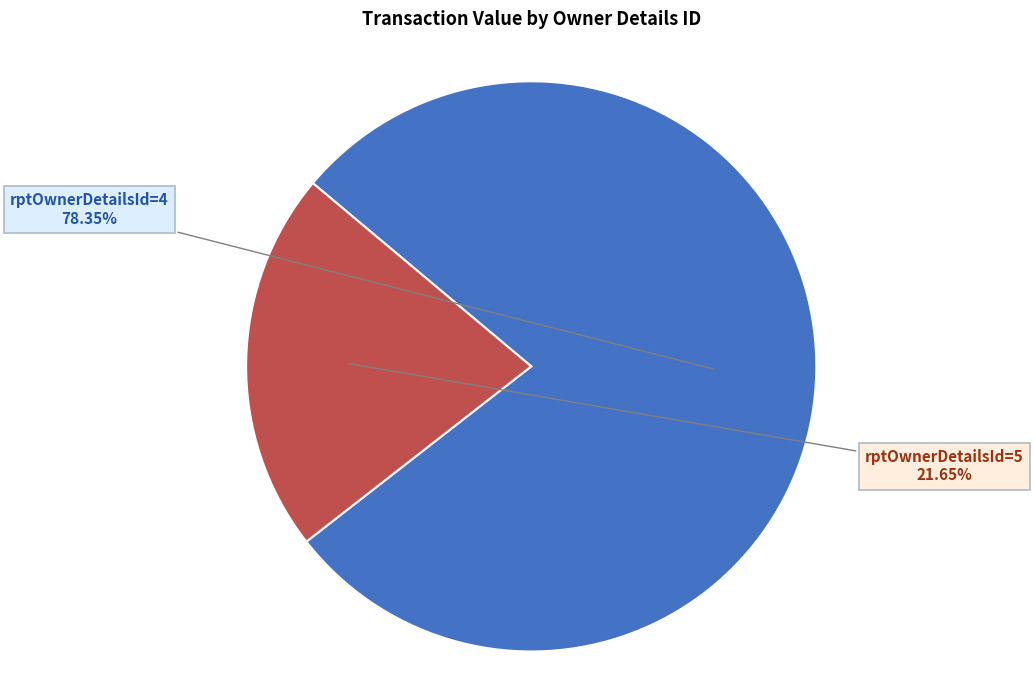

Is there any slice that represents more than half of the pie?

Yes